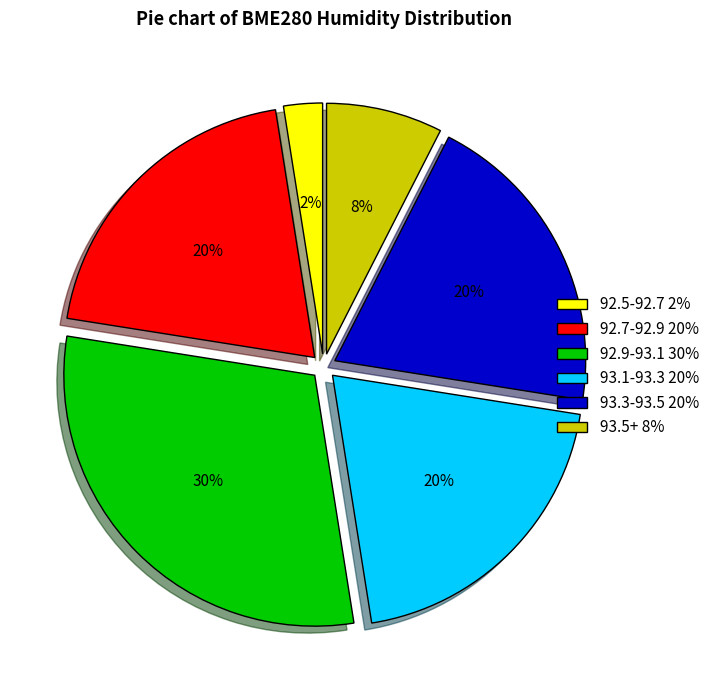

The 93.1-93.3 20% slice represents 20% of the pie. True or false?

True